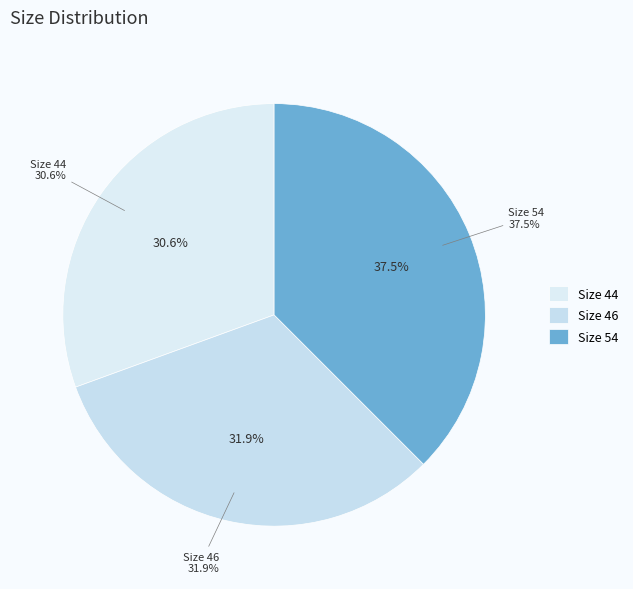

True or false: Size 46 accounts for 32% of the total.

True